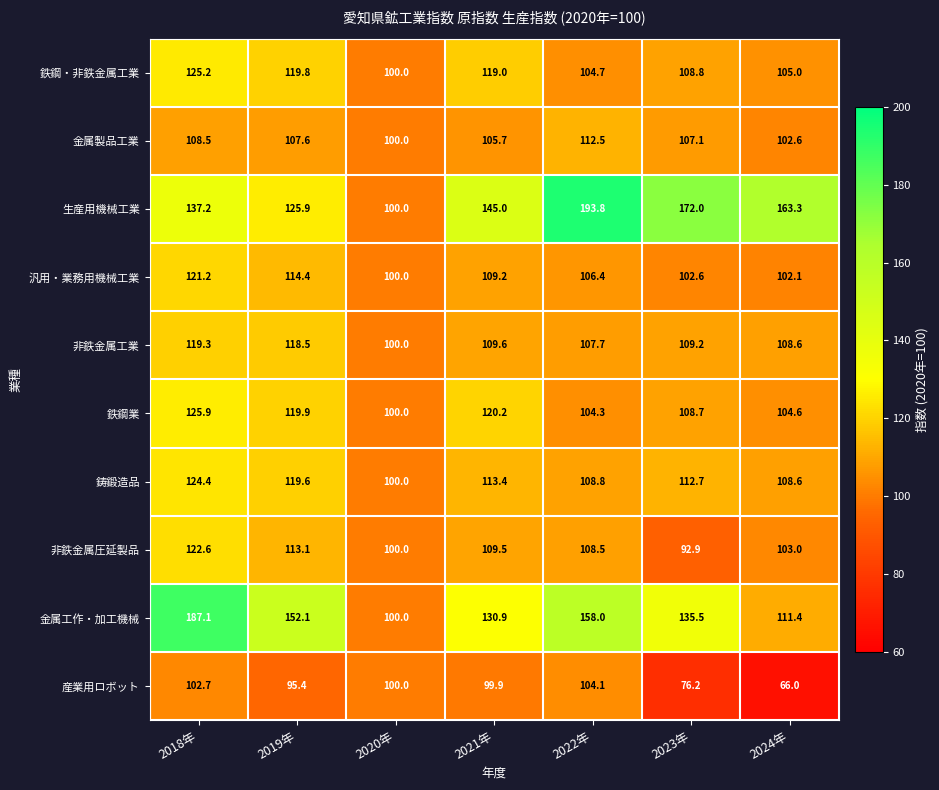

True or false: 非鉄金属圧延製品 has a value of 108.5 at 2022年.

True